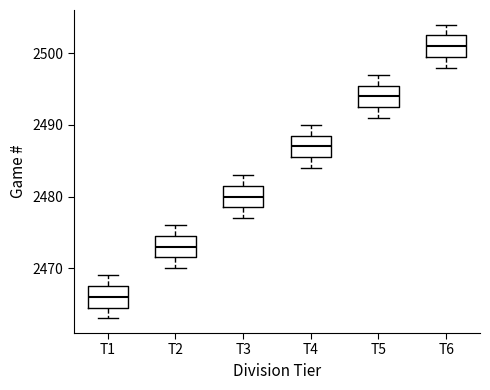

Which box's median line is the highest?

T6